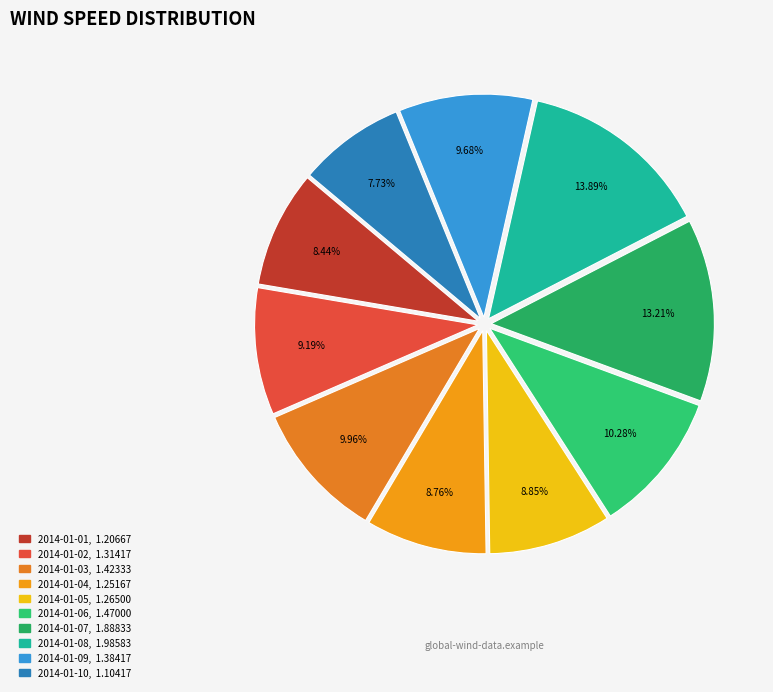

Between 2014-01-07 and 2014-01-06, which is larger?

2014-01-07